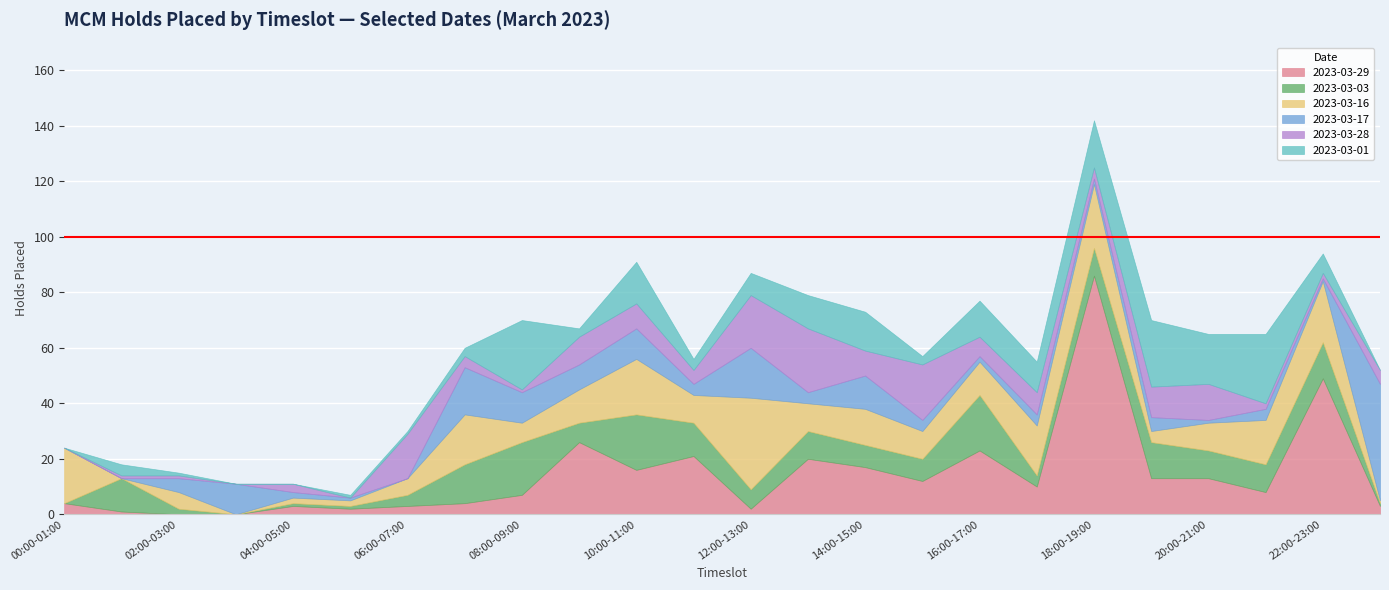

True or false: 2023-03-17 and 2023-03-28 cross at least once.

True